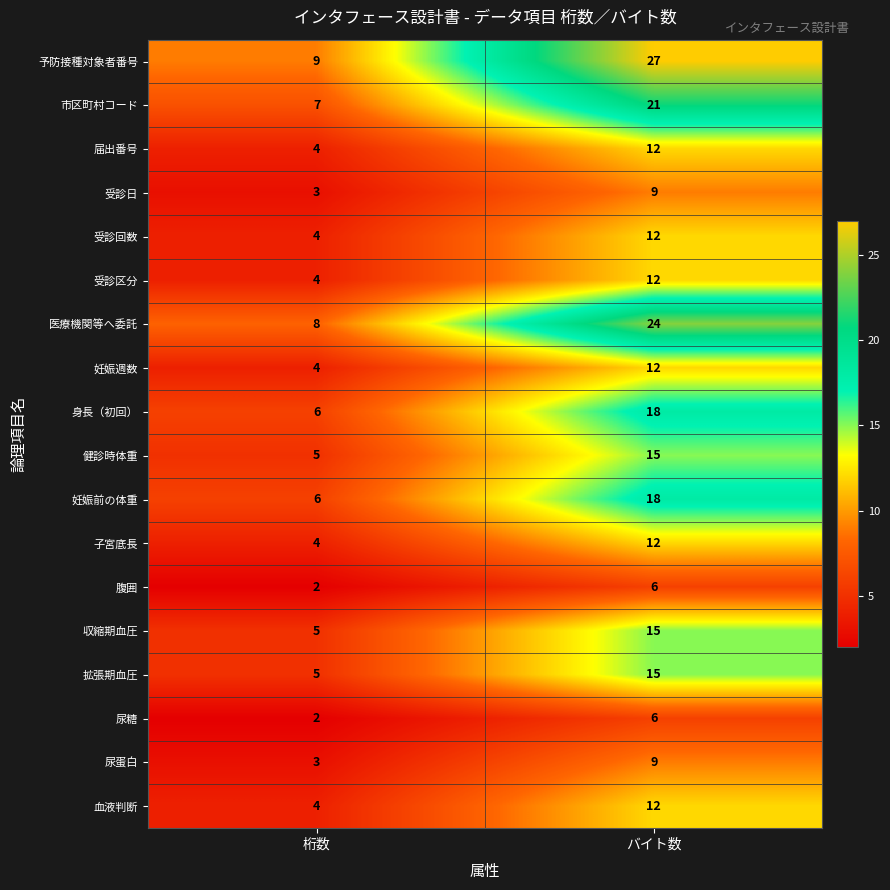

What is the maximum value for 妊娠前の体重?

18